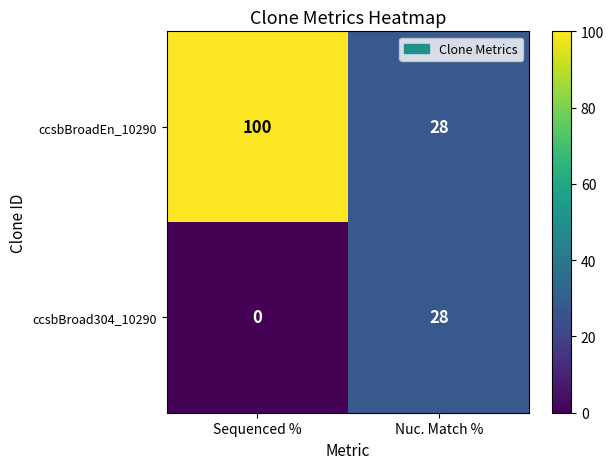

True or false: ccsbBroad304_10290 has a value of 19 at Sequenced %.

False